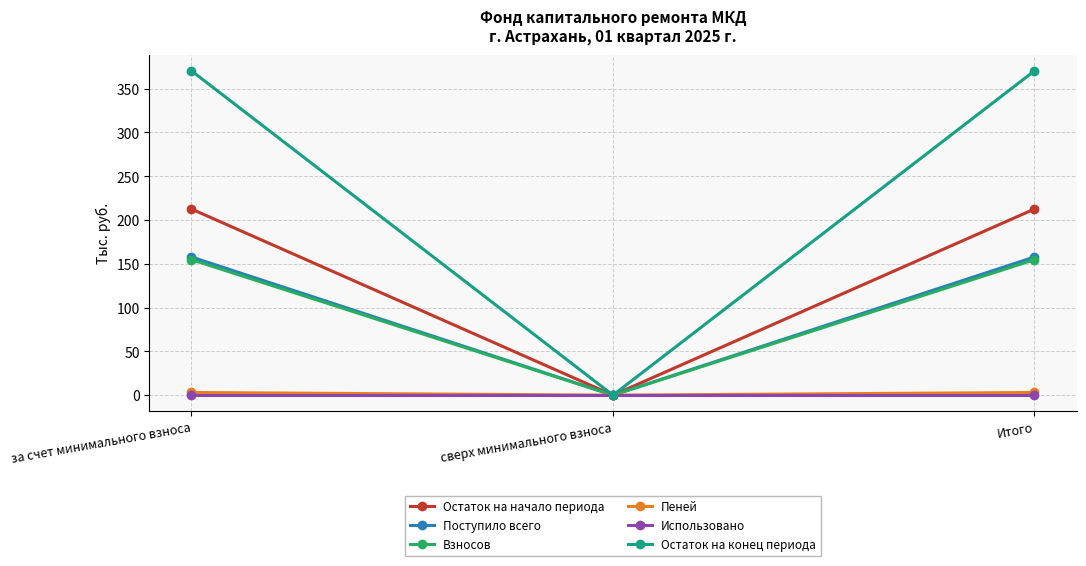

What position from the left is Итого?

3